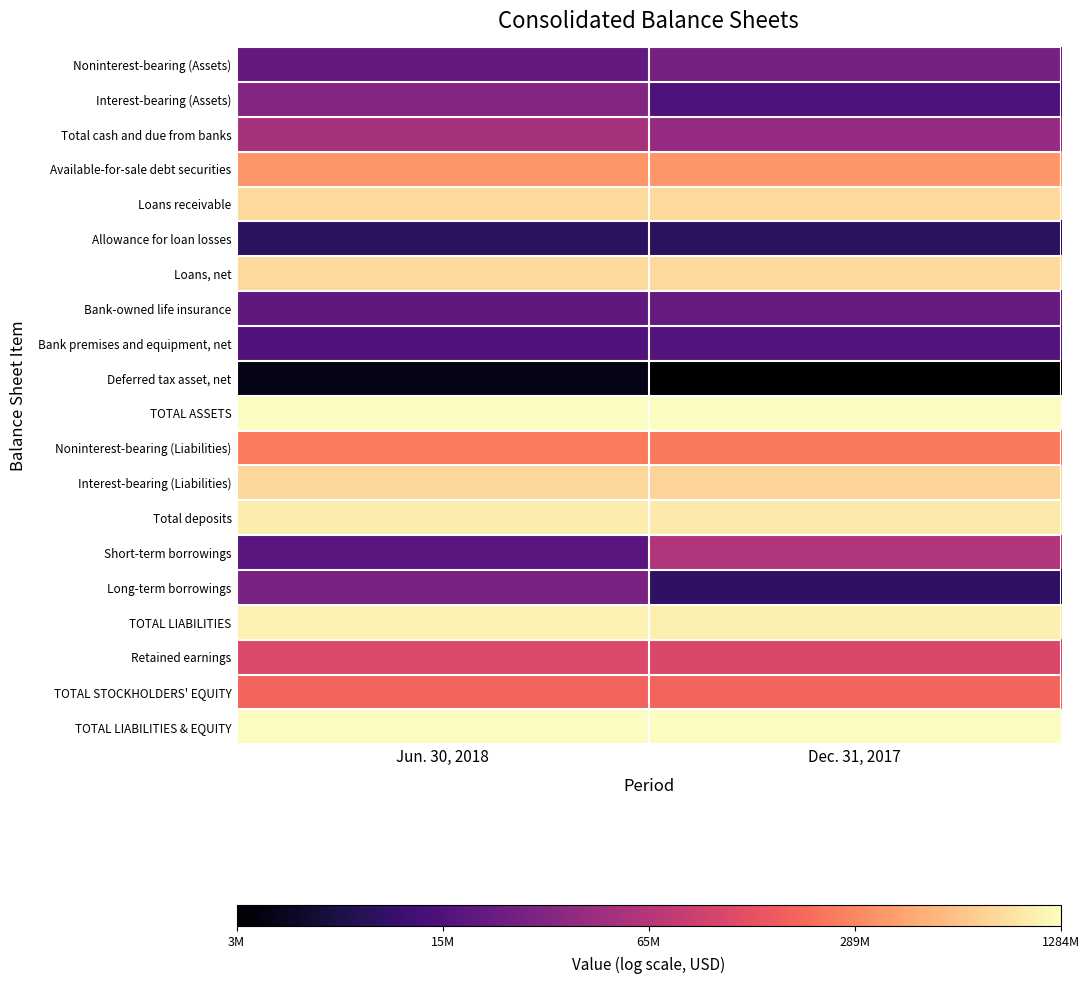

Reading left to right, extract all data points from this chart.

Noninterest-bearing (Assets): Jun. 30, 2018=16.8	Dec. 31, 2017=17.1
Interest-bearing (Assets): Jun. 30, 2018=17.3	Dec. 31, 2017=16.5
Total cash and due from banks: Jun. 30, 2018=17.8	Dec. 31, 2017=17.5
Available-for-sale debt securities: Jun. 30, 2018=19.7	Dec. 31, 2017=19.7
Loans receivable: Jun. 30, 2018=20.5	Dec. 31, 2017=20.5
Allowance for loan losses: Jun. 30, 2018=16.0	Dec. 31, 2017=16.0
Loans, net: Jun. 30, 2018=20.5	Dec. 31, 2017=20.5
Bank-owned life insurance: Jun. 30, 2018=16.8	Dec. 31, 2017=16.8
Bank premises and equipment, net: Jun. 30, 2018=16.5	Dec. 31, 2017=16.6
Deferred tax asset, net: Jun. 30, 2018=15.3	Dec. 31, 2017=15.0
TOTAL ASSETS: Jun. 30, 2018=21.0	Dec. 31, 2017=21.0
Noninterest-bearing (Liabilities): Jun. 30, 2018=19.3	Dec. 31, 2017=19.3
Interest-bearing (Liabilities): Jun. 30, 2018=20.5	Dec. 31, 2017=20.5
Total deposits: Jun. 30, 2018=20.8	Dec. 31, 2017=20.7
Short-term borrowings: Jun. 30, 2018=16.7	Dec. 31, 2017=17.9
Long-term borrowings: Jun. 30, 2018=17.1	Dec. 31, 2017=16.0
TOTAL LIABILITIES: Jun. 30, 2018=20.8	Dec. 31, 2017=20.8
Retained earnings: Jun. 30, 2018=18.6	Dec. 31, 2017=18.5
TOTAL STOCKHOLDERS' EQUITY: Jun. 30, 2018=19.1	Dec. 31, 2017=19.1
TOTAL LIABILITIES & EQUITY: Jun. 30, 2018=21.0	Dec. 31, 2017=21.0